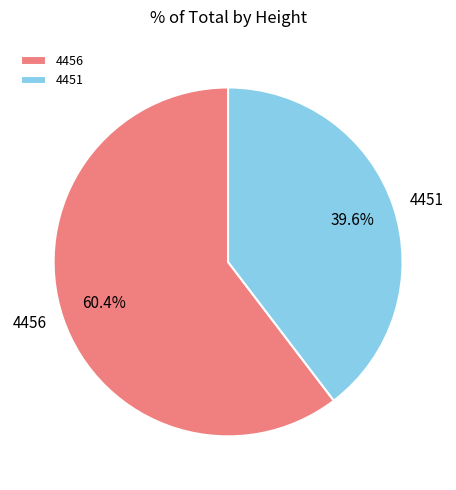

To the nearest percent, what percentage of the pie is 4456?

60%